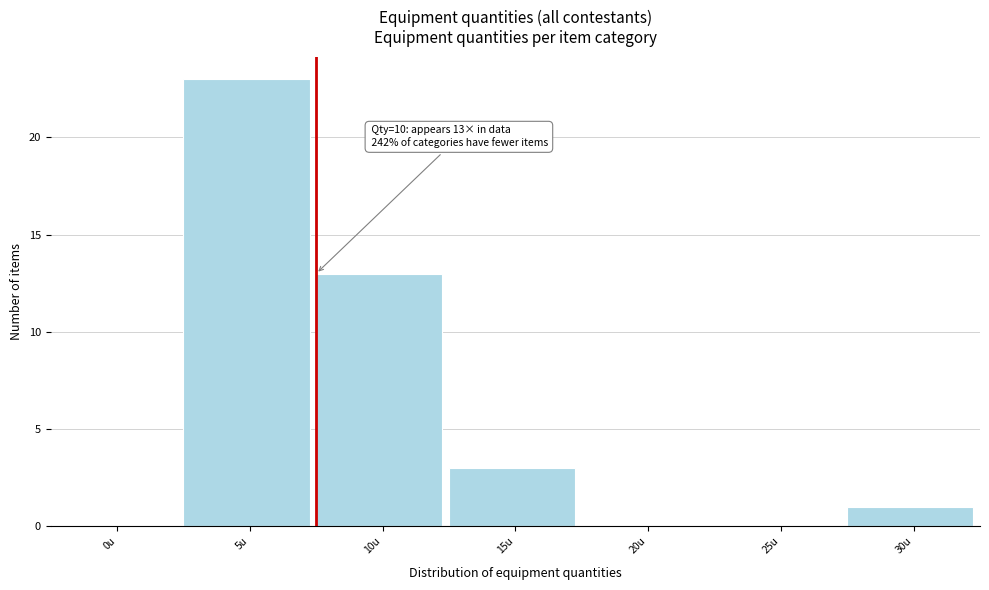

Reading left to right, transcribe all the data shown in this chart.

0u=0	5u=23	10u=13	15u=3	20u=0	25u=0	30u=1